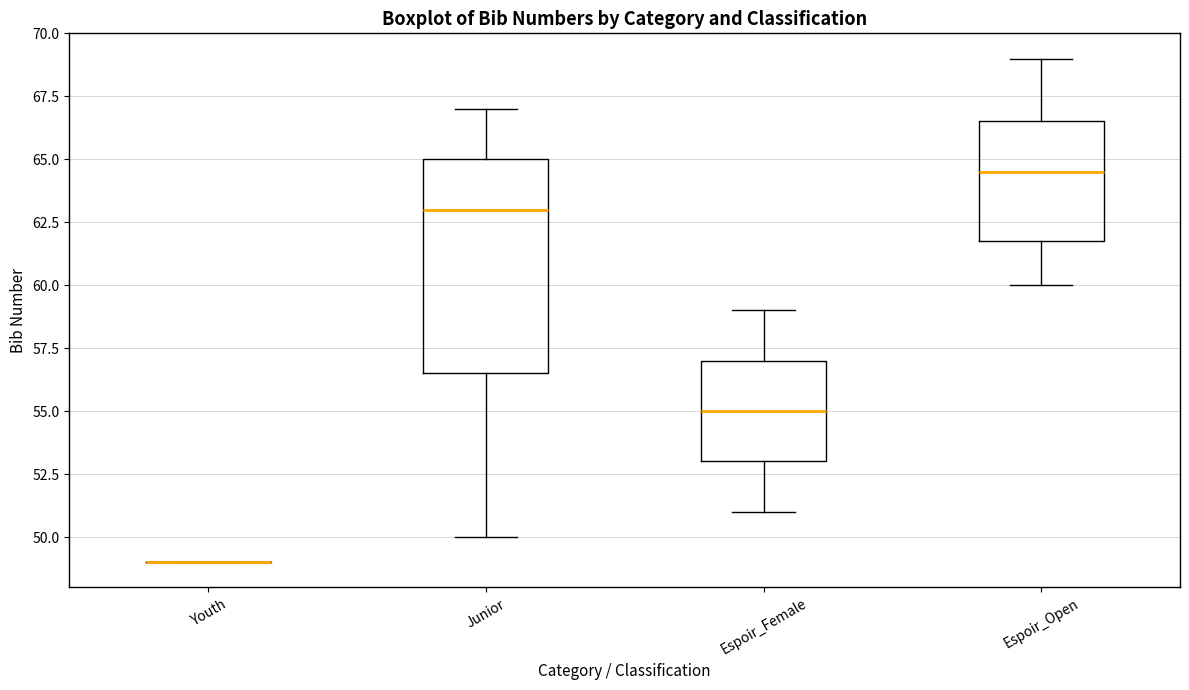

Where is the upper edge of the box for Junior on the y-axis? The values are not printed on the chart, so give them approximately, as read against the axis.

65.0